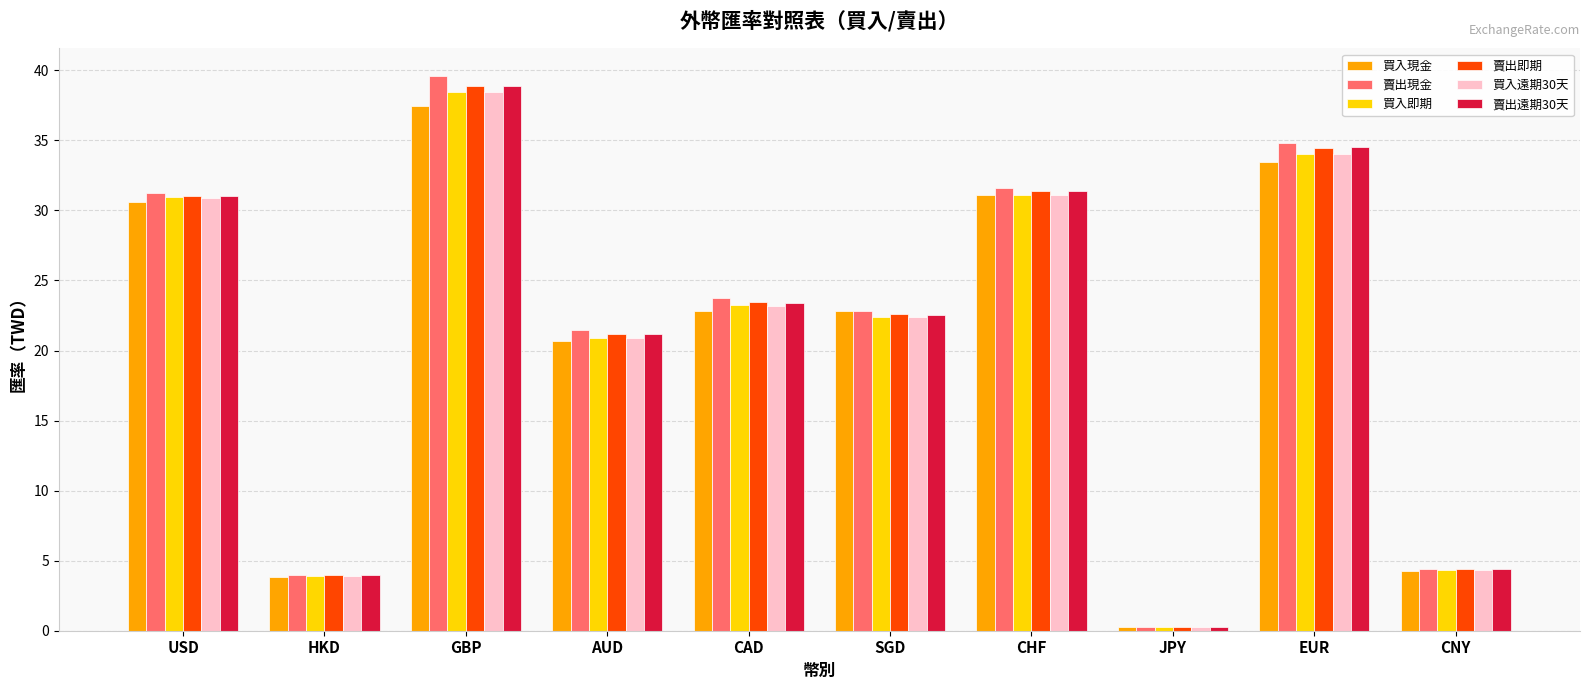

What are all the series names shown in the legend?

買入現金, 賣出現金, 買入即期, 賣出即期, 買入遠期30天, 賣出遠期30天